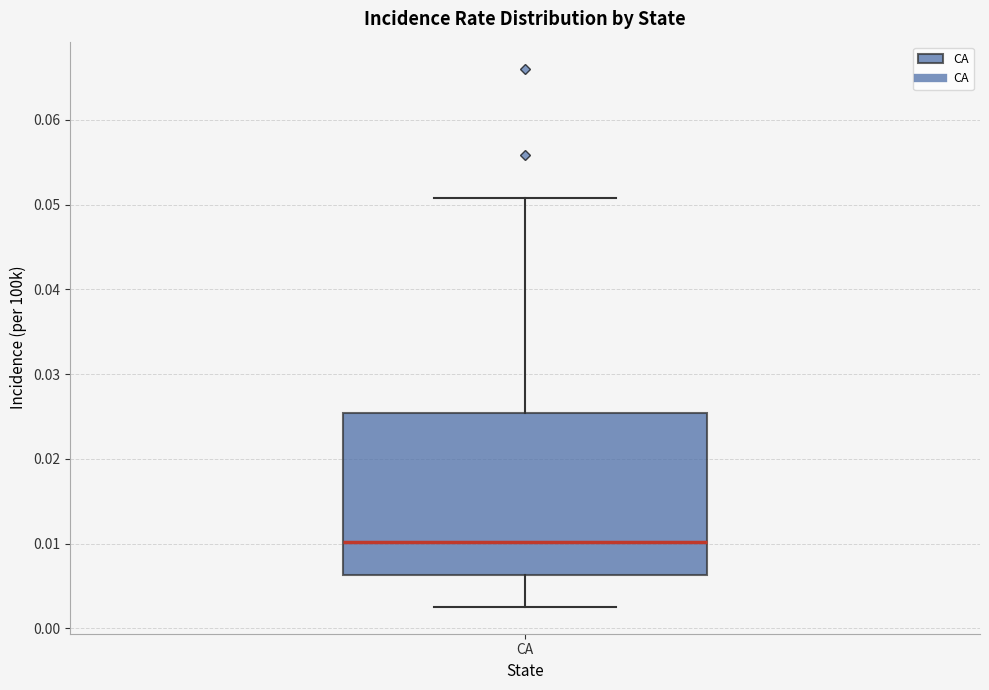

Transcribe this box plot: give where the median line is, the range the box spans, and where the two whiskers end, as read against the y-axis. The values are not printed on the chart, so give them approximately, as read against the axis.

median 0.010, box 0.006 to 0.025, whiskers 0.003 to 0.051